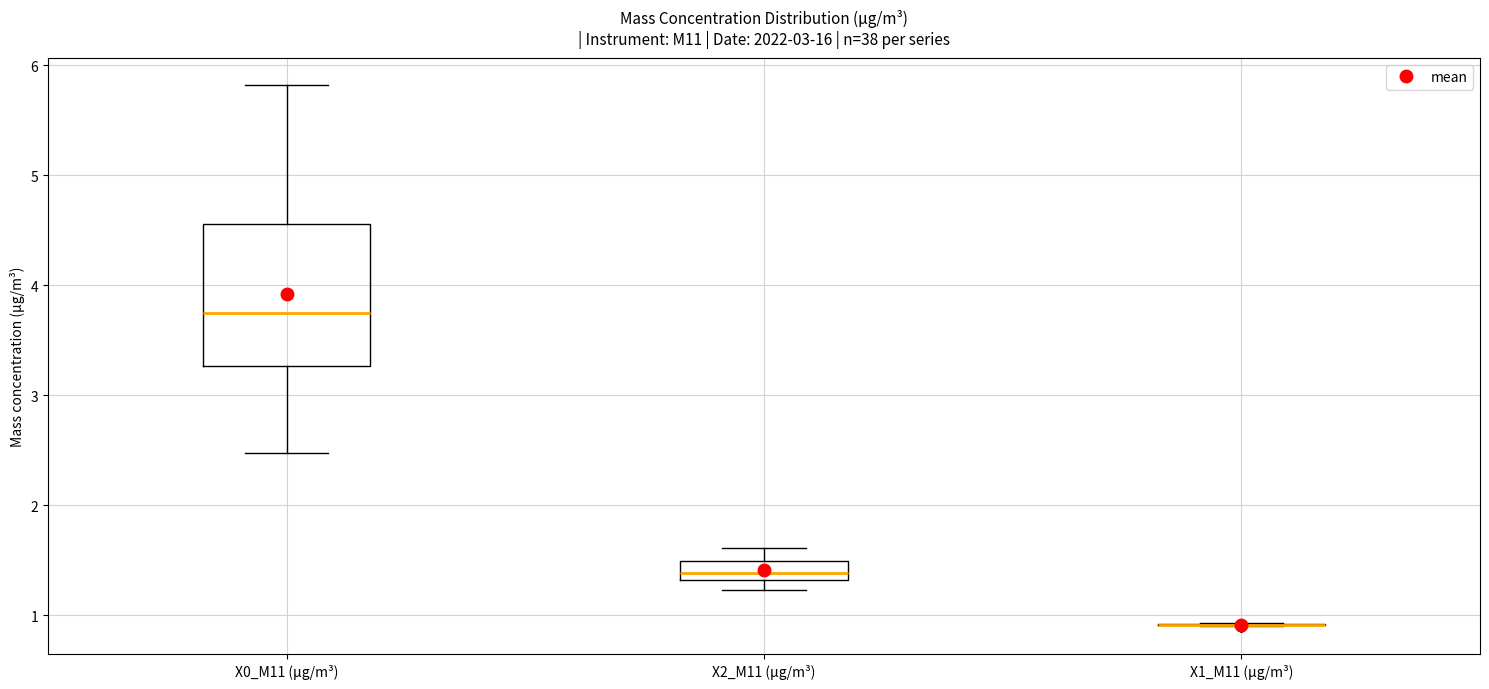

Comparing the boxes themselves (not the whiskers), which one is the tallest?

X0_M11 (μg/m³)